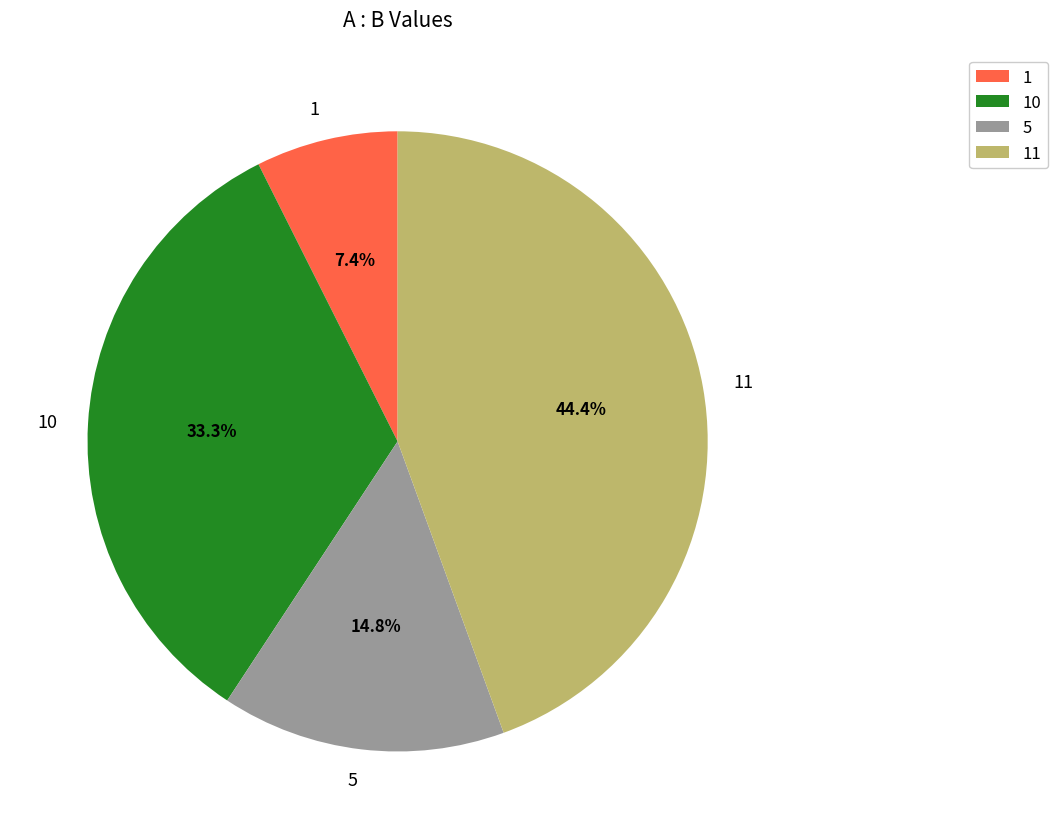

To the nearest percent, what percentage of the pie is 11?

44%